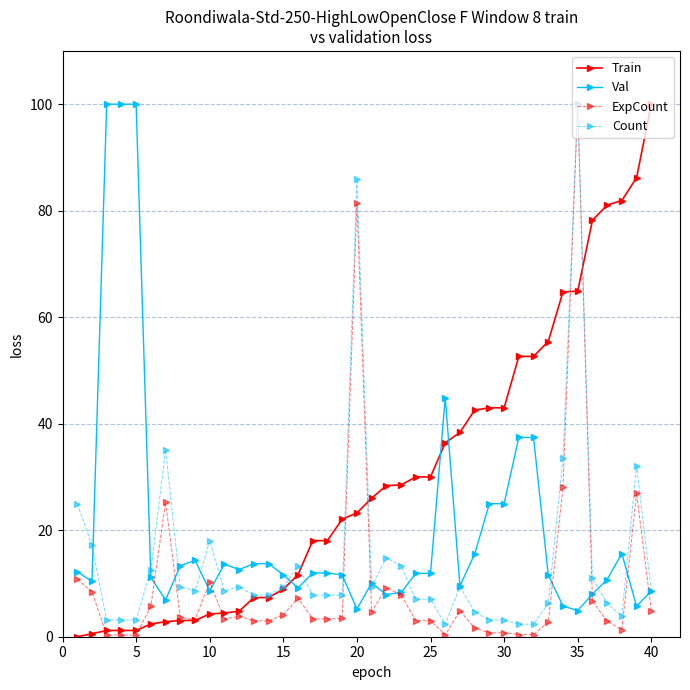

What is the difference between the maximum and minimum values in the Count series?

97.7